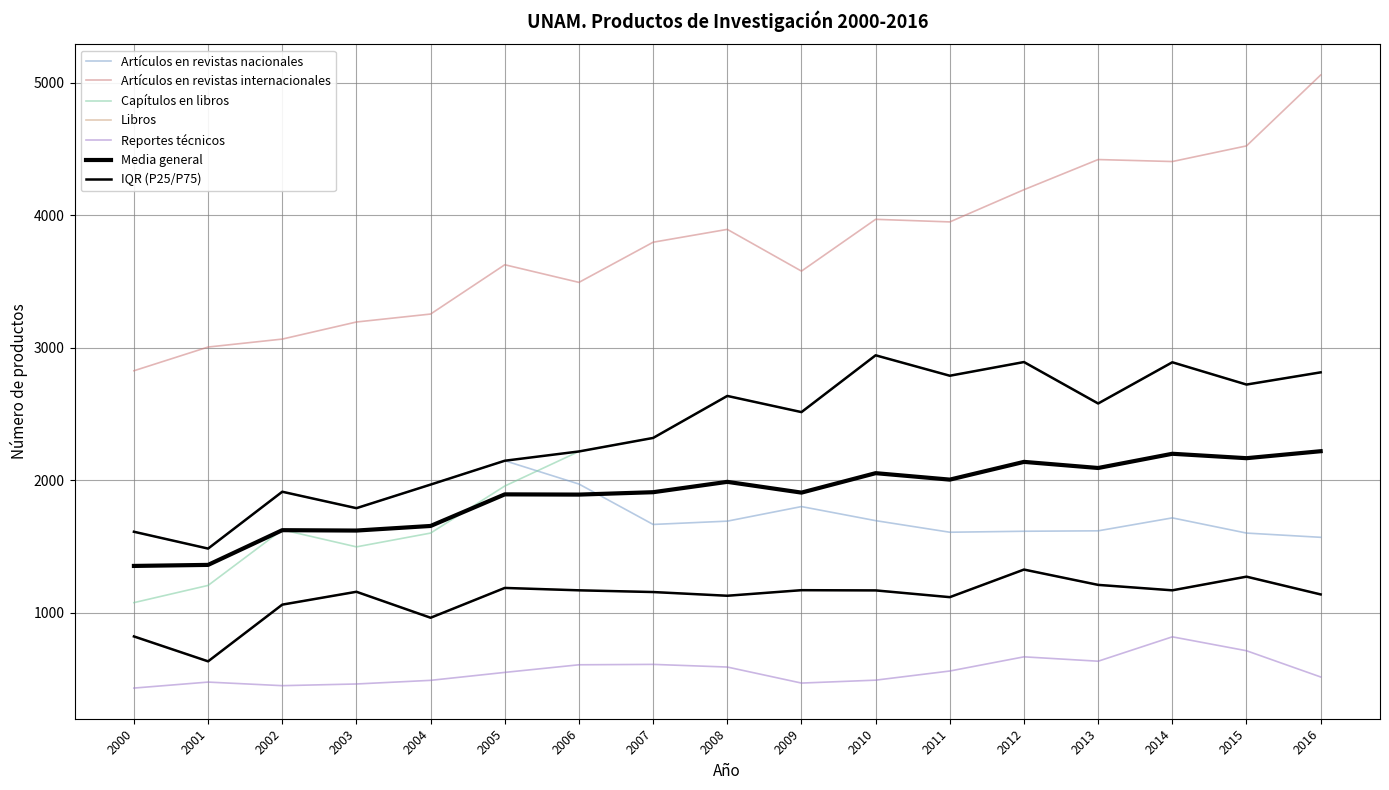

True or false: Artículos en revistas internacionales and Artículos en revistas nacionales intersect in this chart.

False